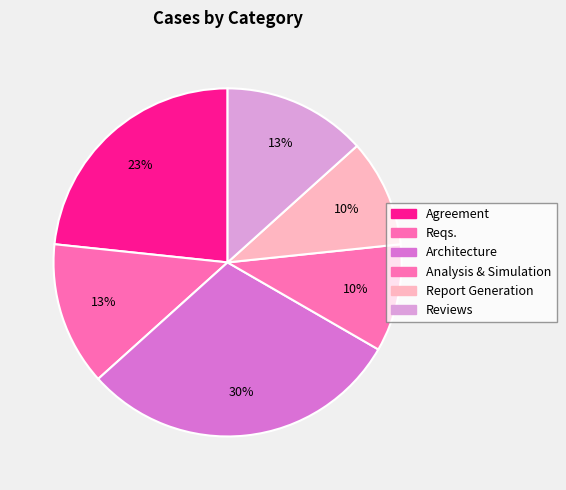

Does Reqs. represent more than half of the total?

No